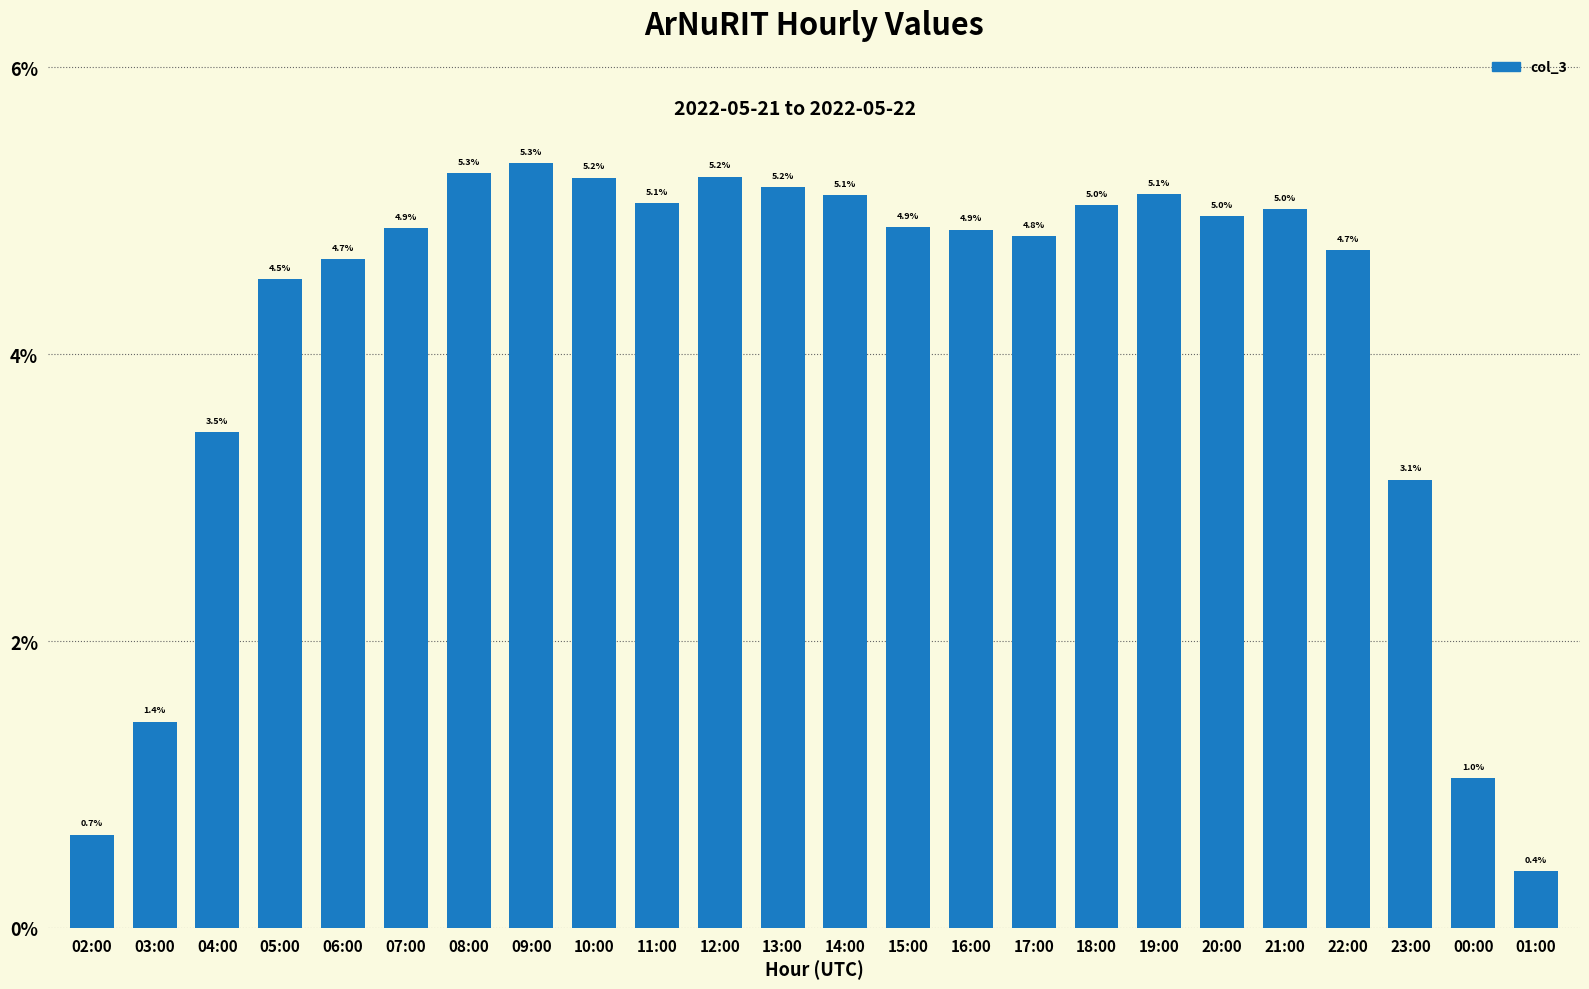

Where is the data nearest to the value 2?

03:00